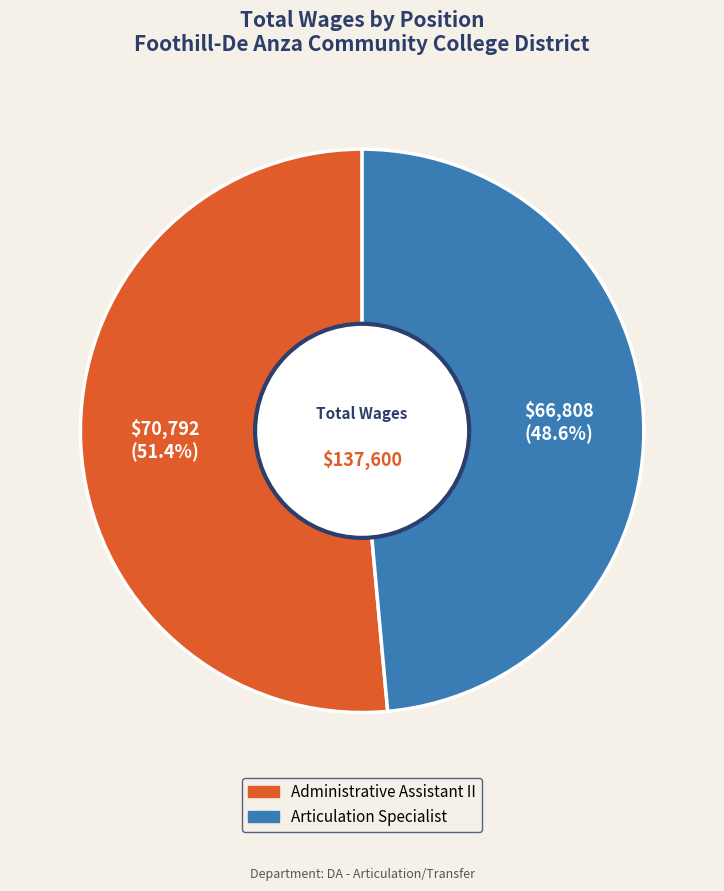

To the nearest percent, what percentage of the pie is Articulation Specialist?

49%